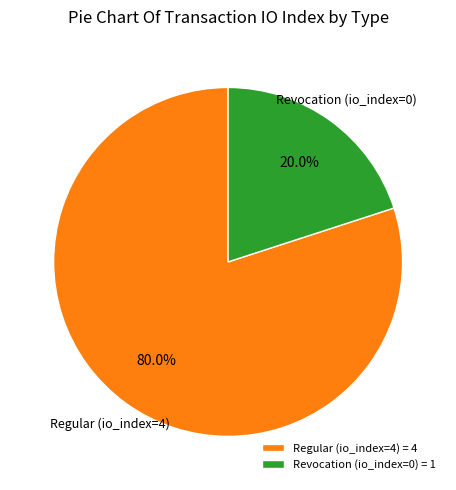

To the nearest percent, what is the average slice percentage?

50%